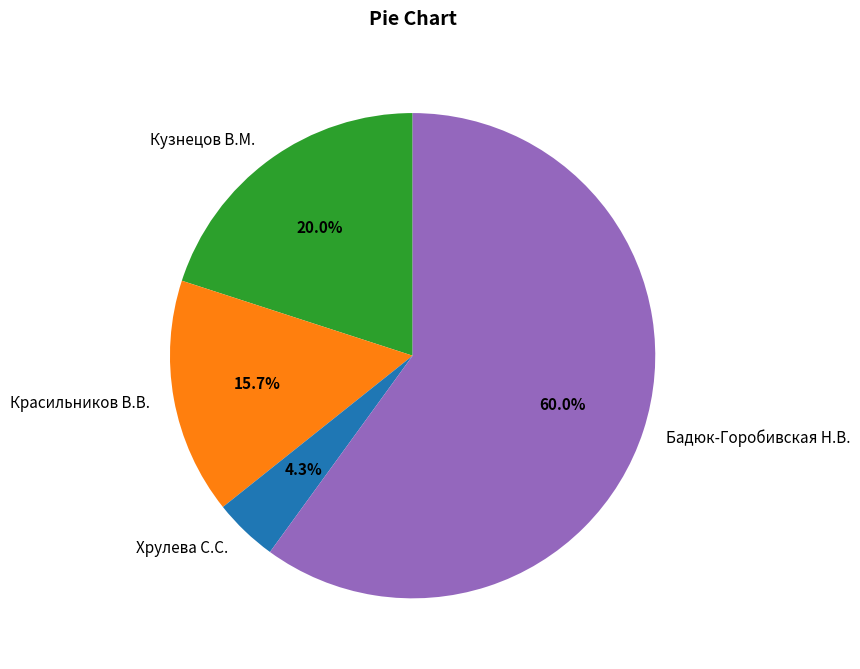

Count the number of slices in the pie.

4